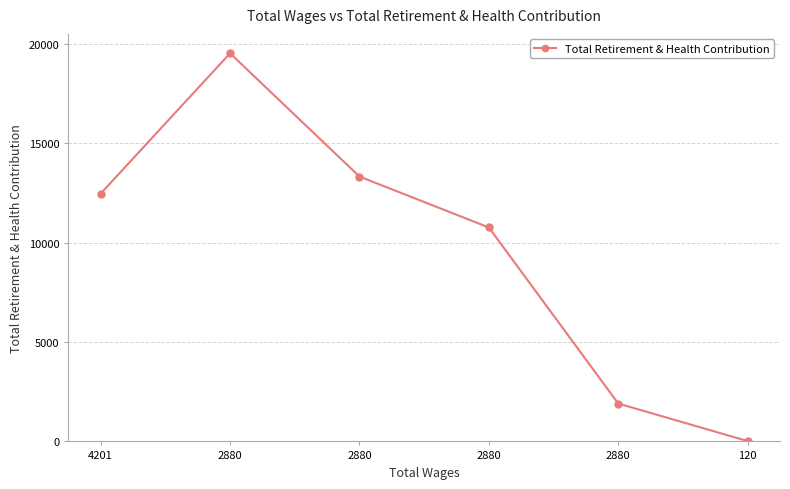

How many lines are shown in the chart?

1